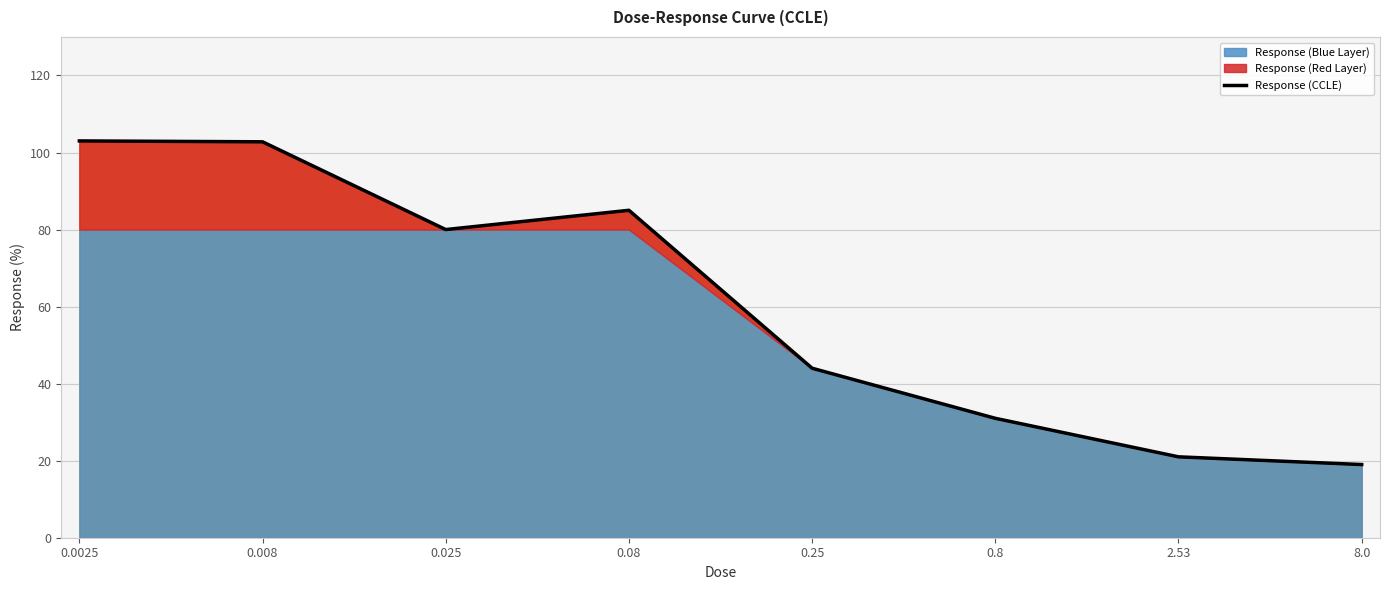

Where is the first local maximum?

0.08